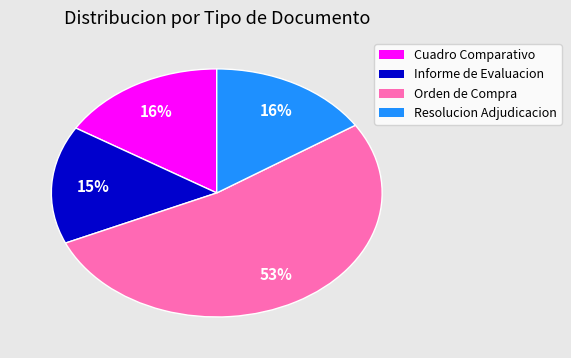

Do Orden de Compra and Resolucion Adjudicacion together represent more than half of the pie?

Yes